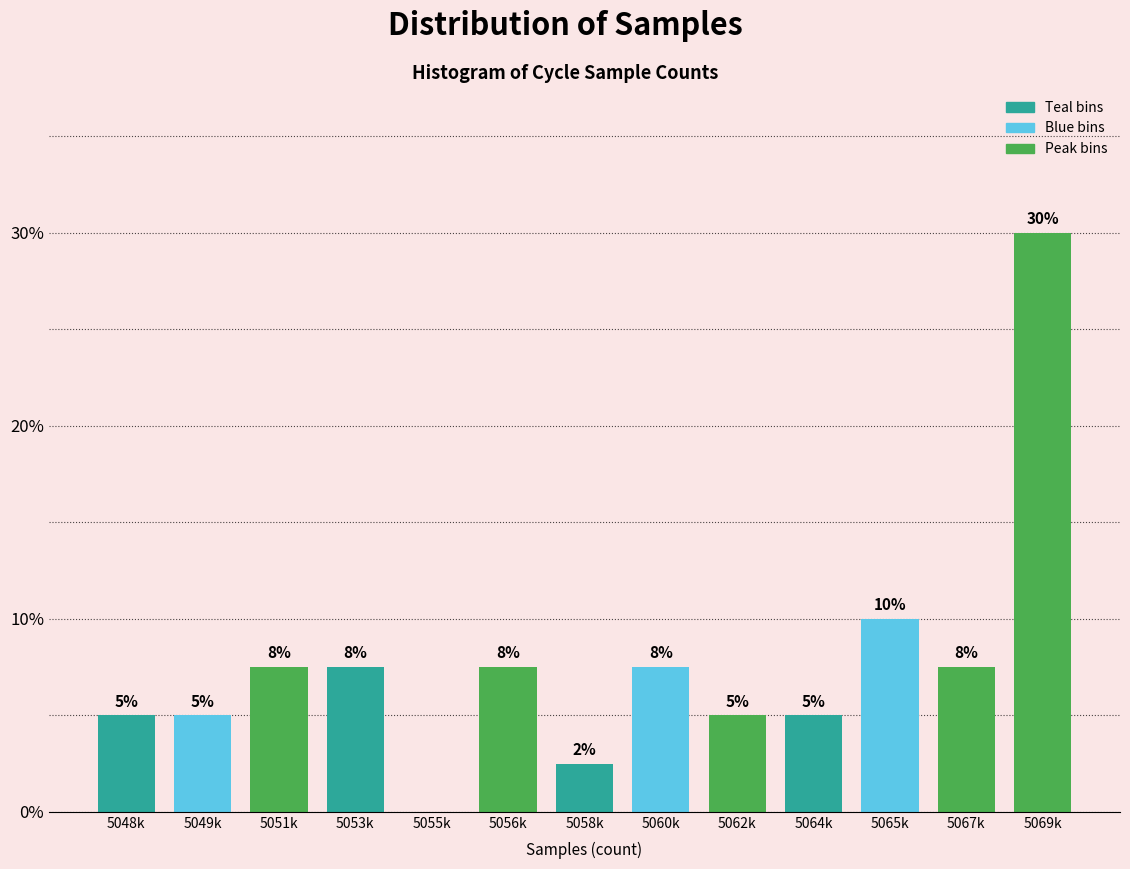

Which category has the highest value across all series?

5069k